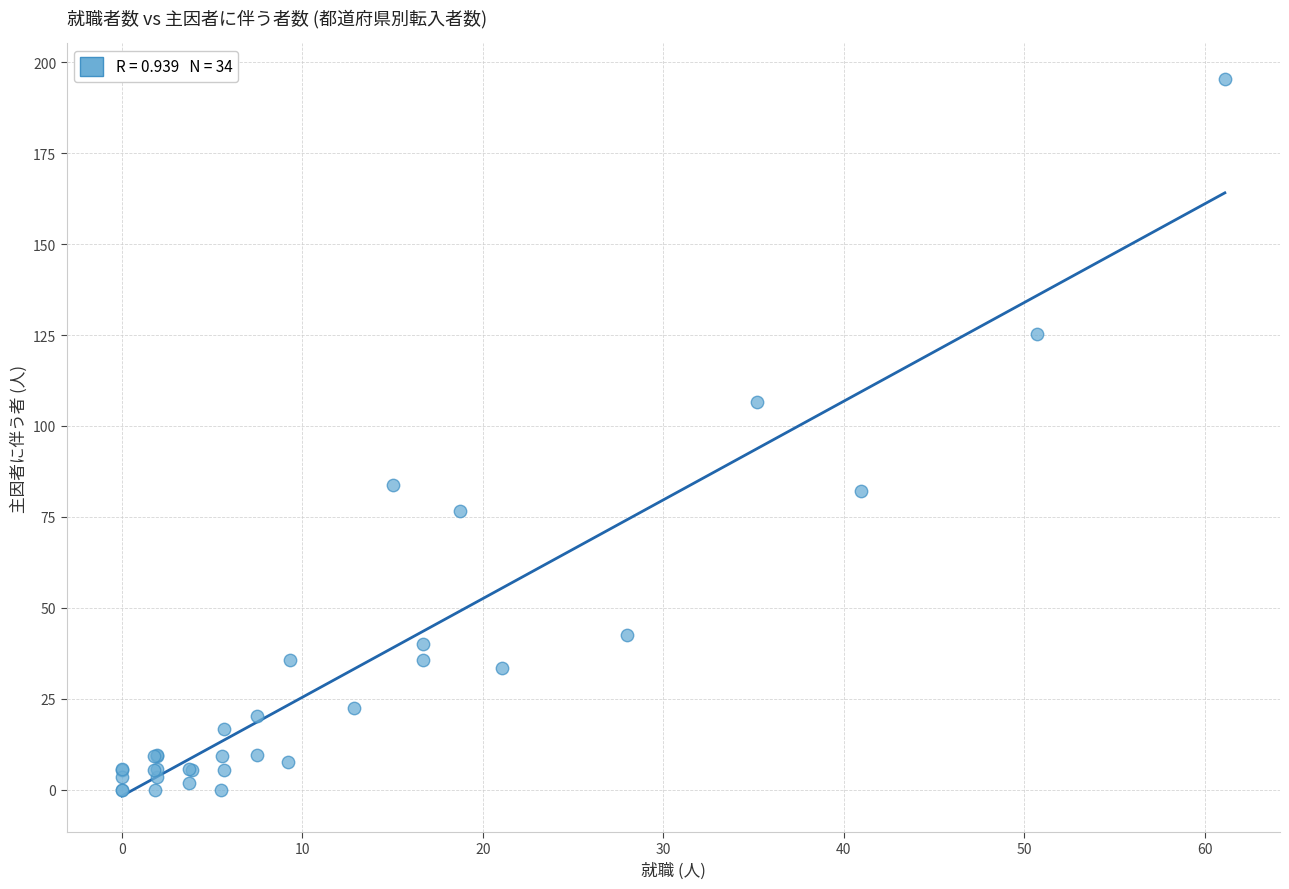

What Y value in the scatter plot is closest to 97?

106.5